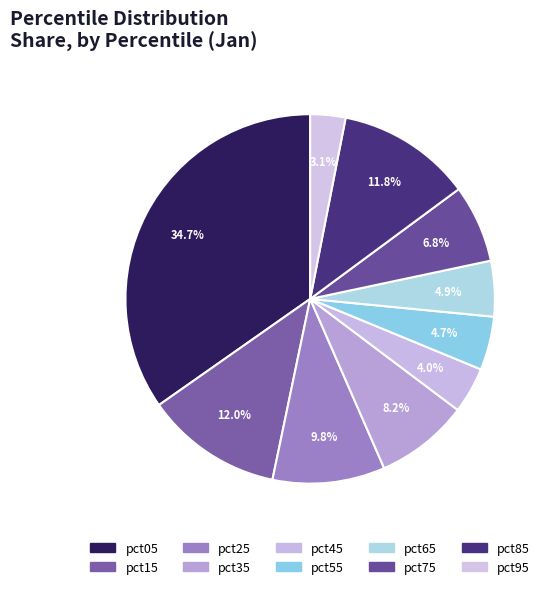

Between pct75 and pct45, which is larger?

pct75